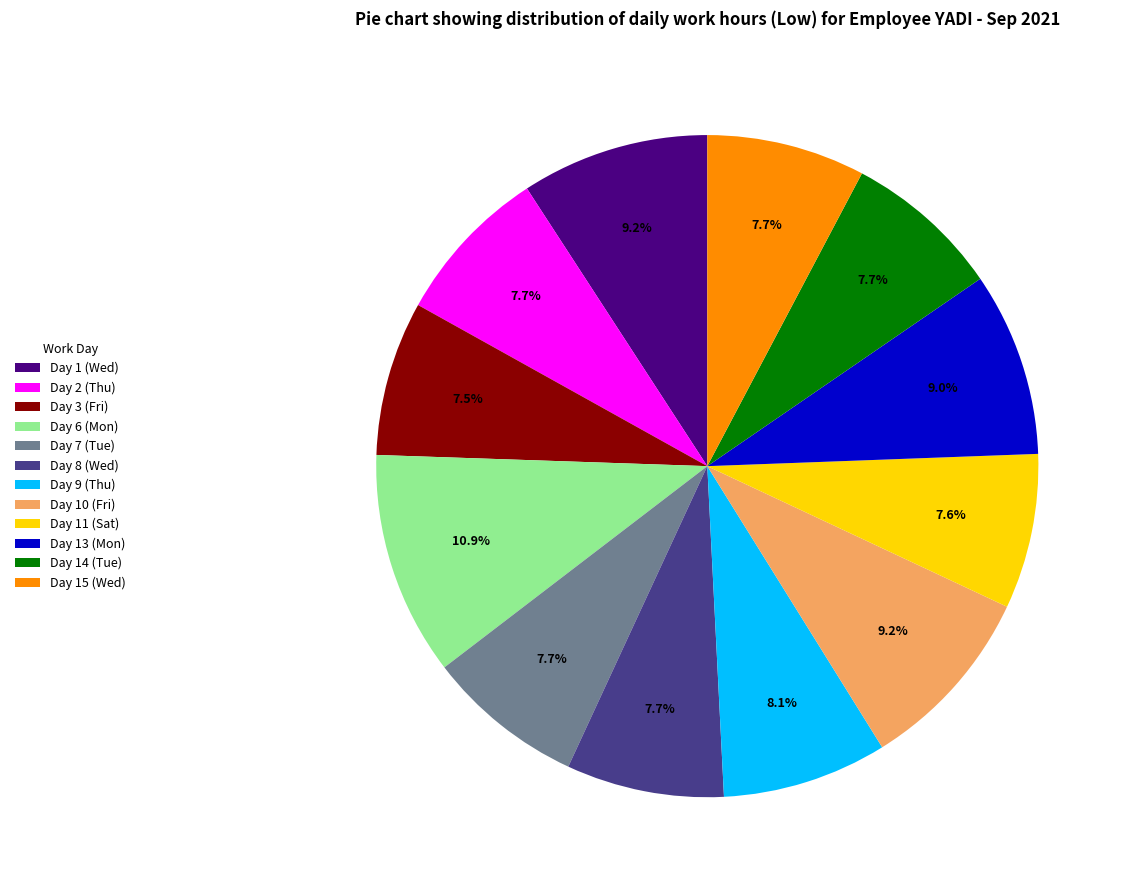

To the nearest percent, what is the average slice percentage?

8%